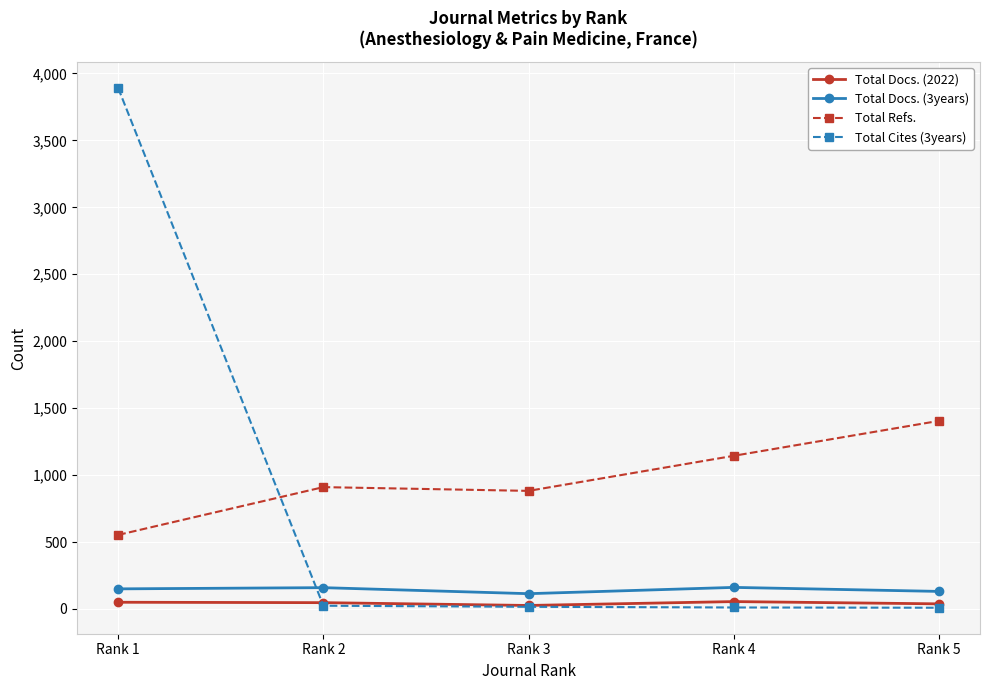

What is the greatest value displayed?

3891